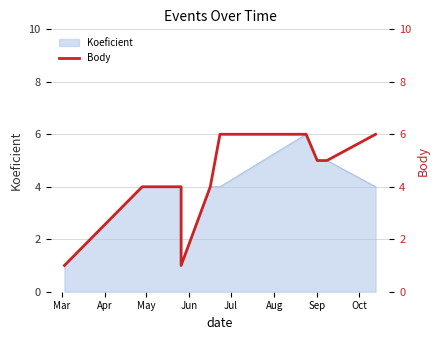

Is it true that the value at Sep is 10?

False